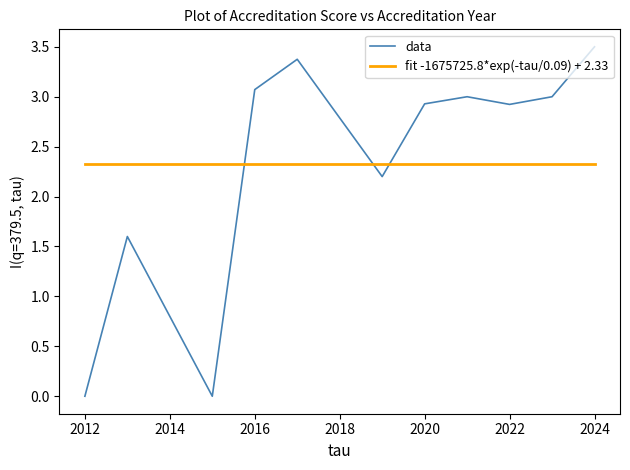

Is this an area chart (filled region under the line)?

No